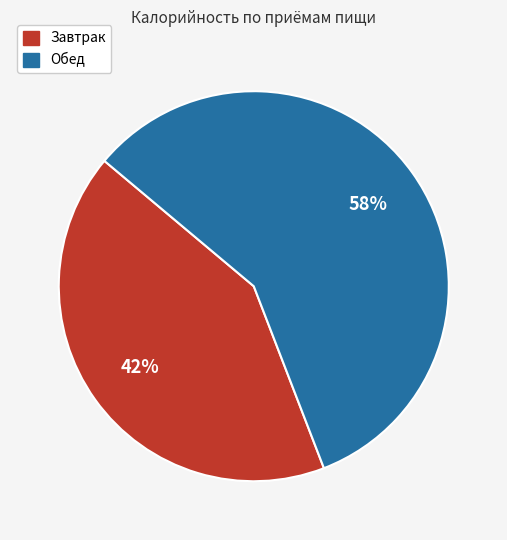

Does any single category account for the majority?

Yes